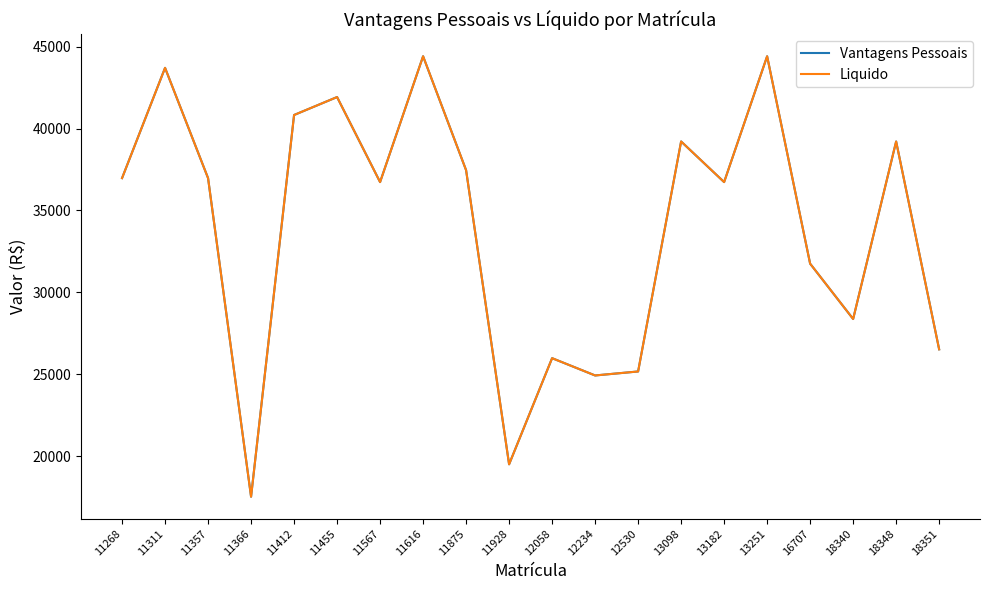

True or false: Vantagens Pessoais and Liquido intersect in this chart.

False